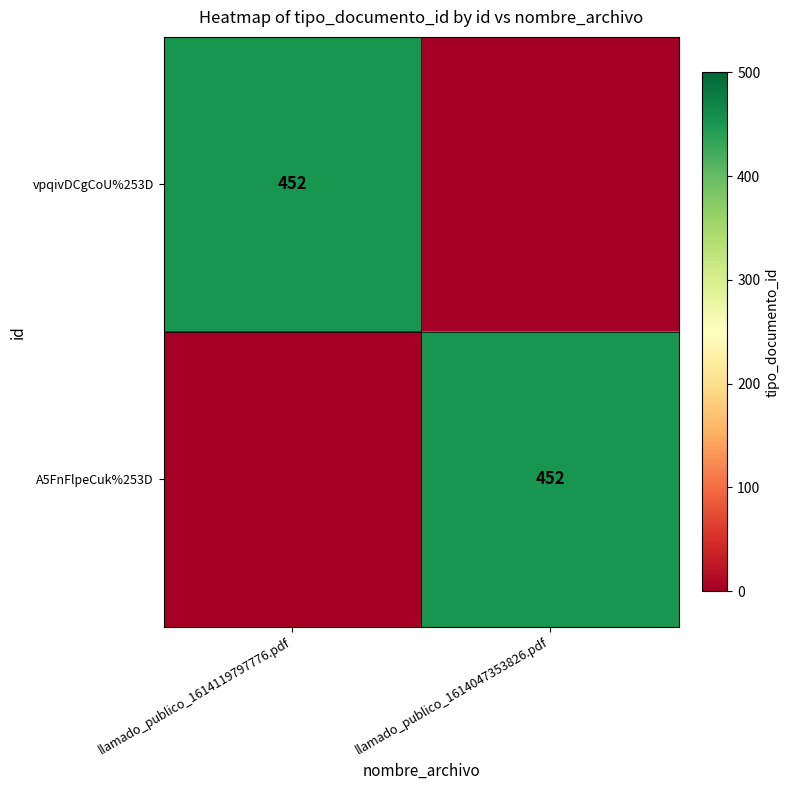

True or false: vpqivDCgCoU%253D has a value of 452 at llamado_publico_1614119797776.pdf.

True